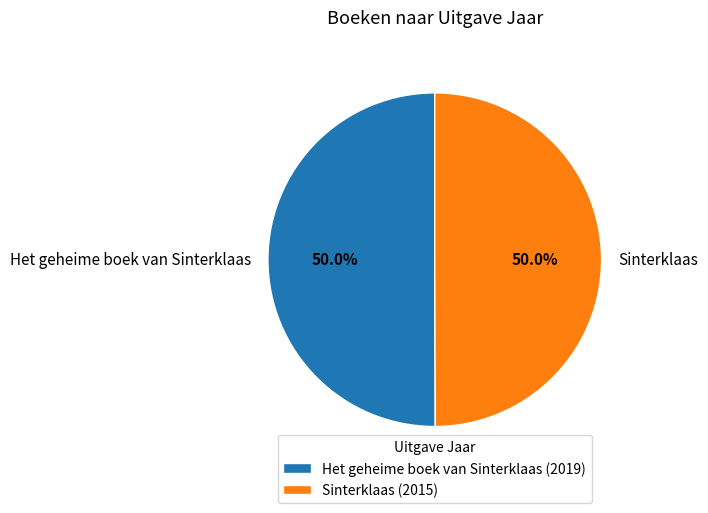

Is the sum of Het geheime boek van Sinterklaas and Sinterklaas greater than half?

Yes